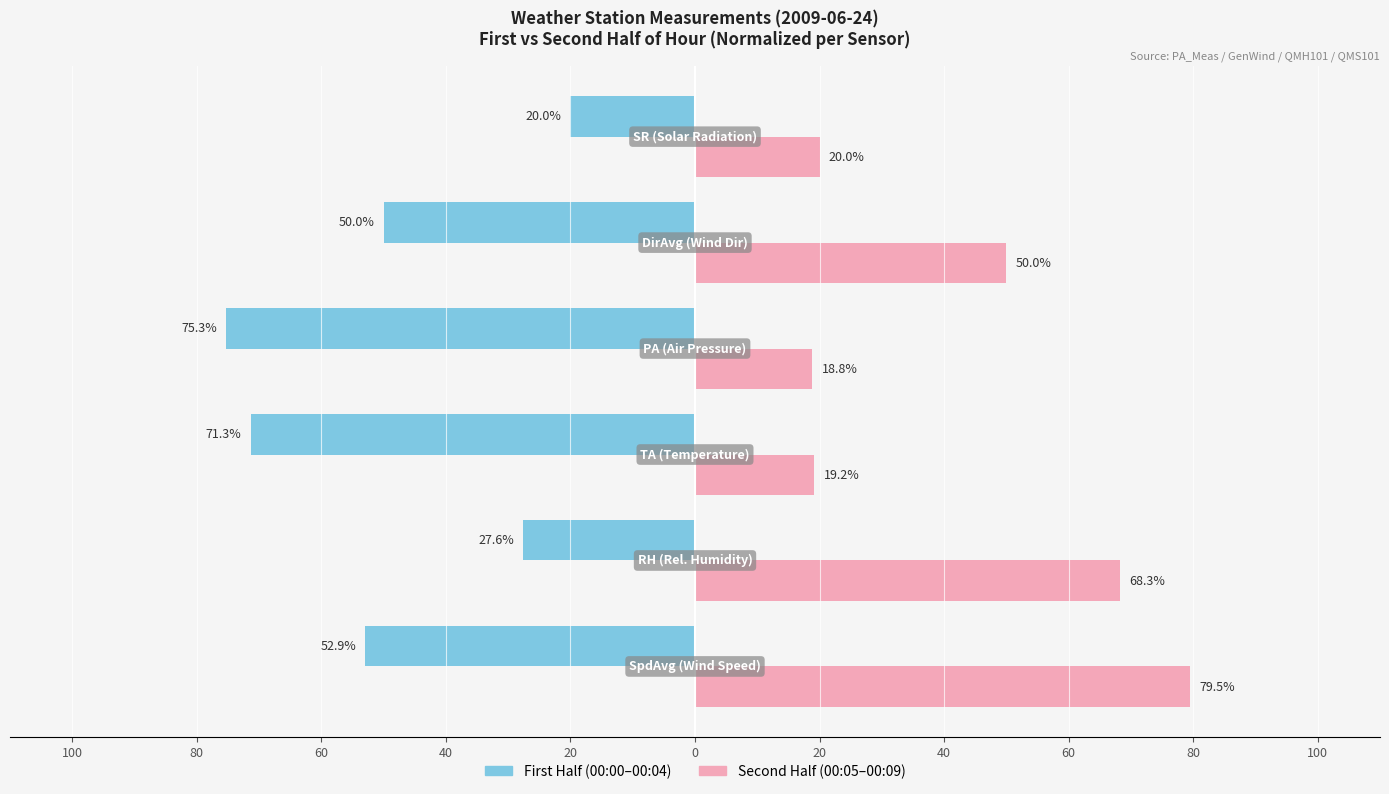

What are all the series names shown in the legend?

First Half (00:00–00:04), Second Half (00:05–00:09)